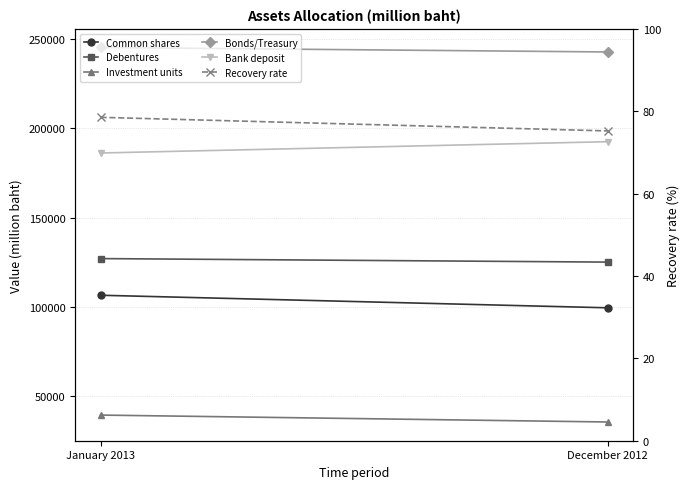

Where does the Investment units series first go above 39457?

January 2013